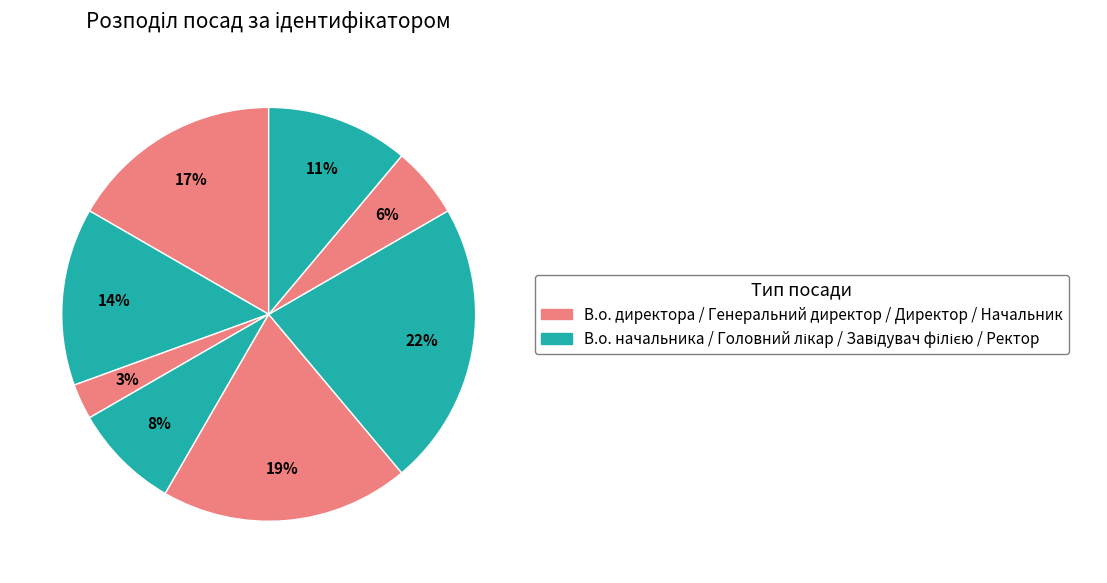

To the nearest percent, what is the difference between the largest and smallest slice percentages?

19%